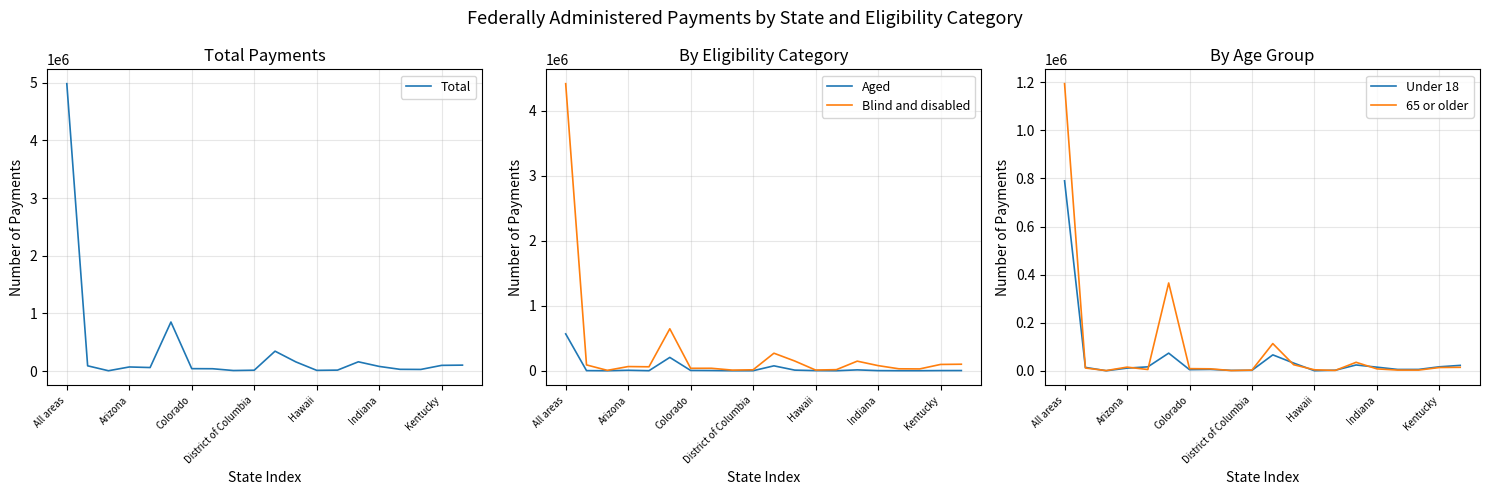

What is the maximum value for Blind and disabled?

4414744